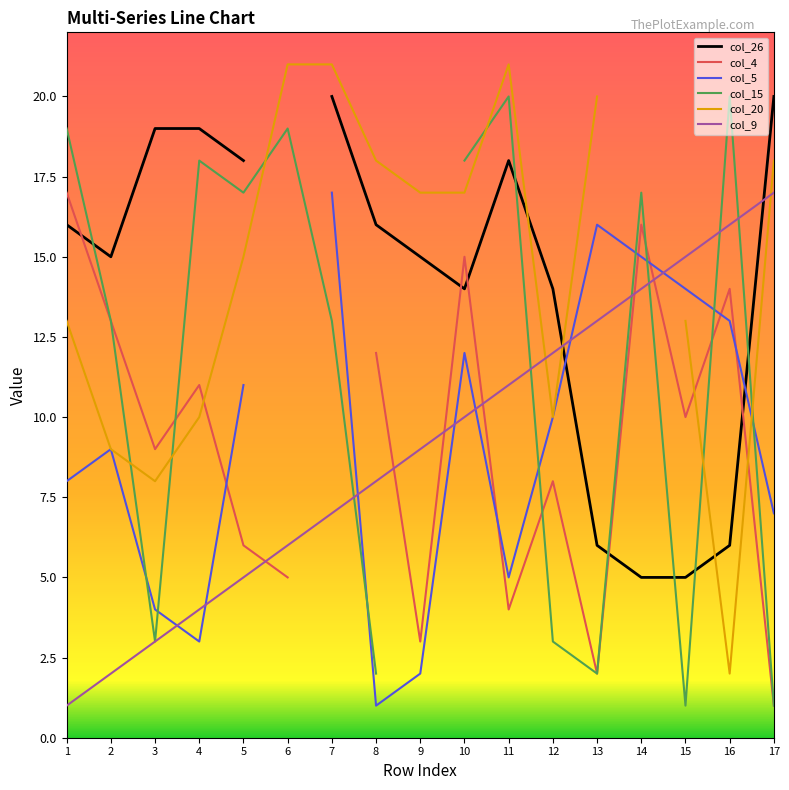

True or false: col_20 has more than 0 interior local peaks.

True